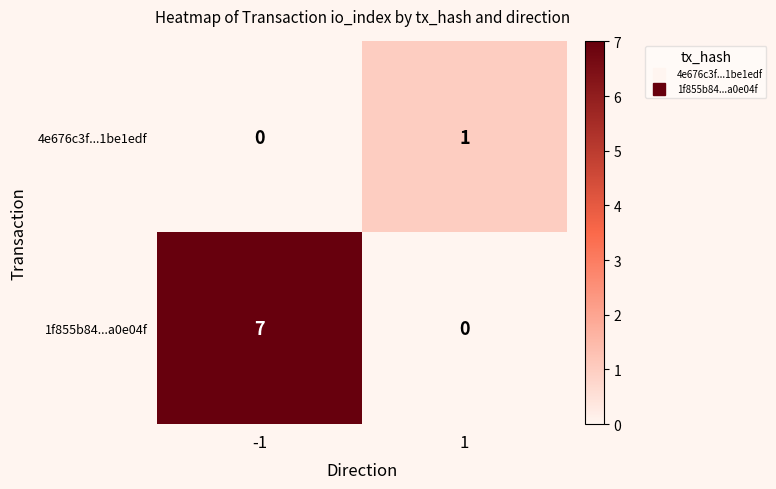

List the series in order of their peak value, lowest first.

4e676c3f...1be1edf, 1f855b84...a0e04f